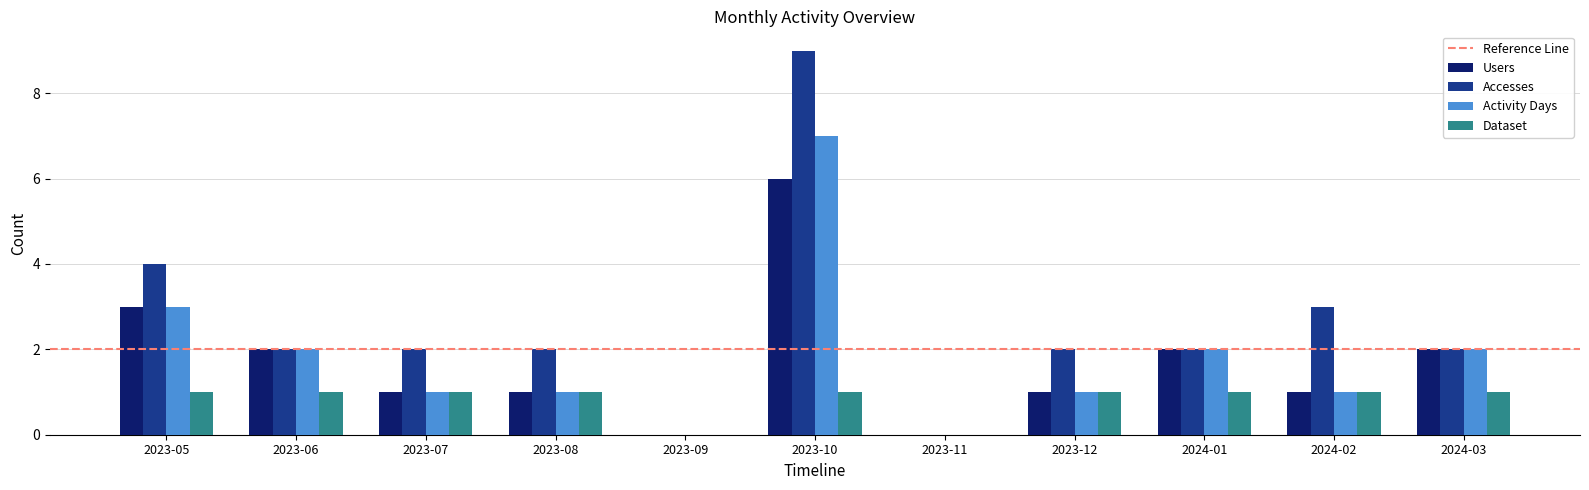

Reading left to right, list all the values displayed in this chart.

Users: 3	2	1	1	0	6	0	1	2	1	2
Accesses: 4	2	2	2	0	9	0	2	2	3	2
Activity Days: 3	2	1	1	0	7	0	1	2	1	2
Dataset: 1	1	1	1	0	1	0	1	1	1	1